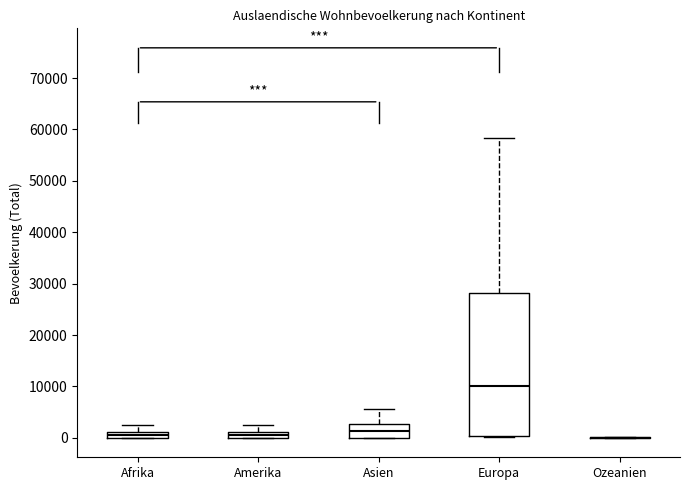

Comparing the boxes themselves (not the whiskers), which one is the tallest?

Europa